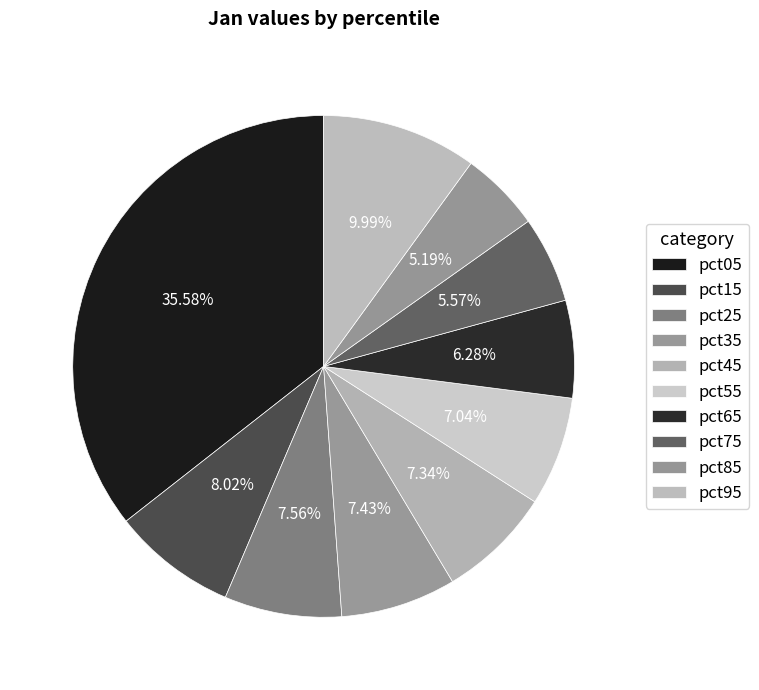

Is it true that pct25 is 8% of the pie?

True